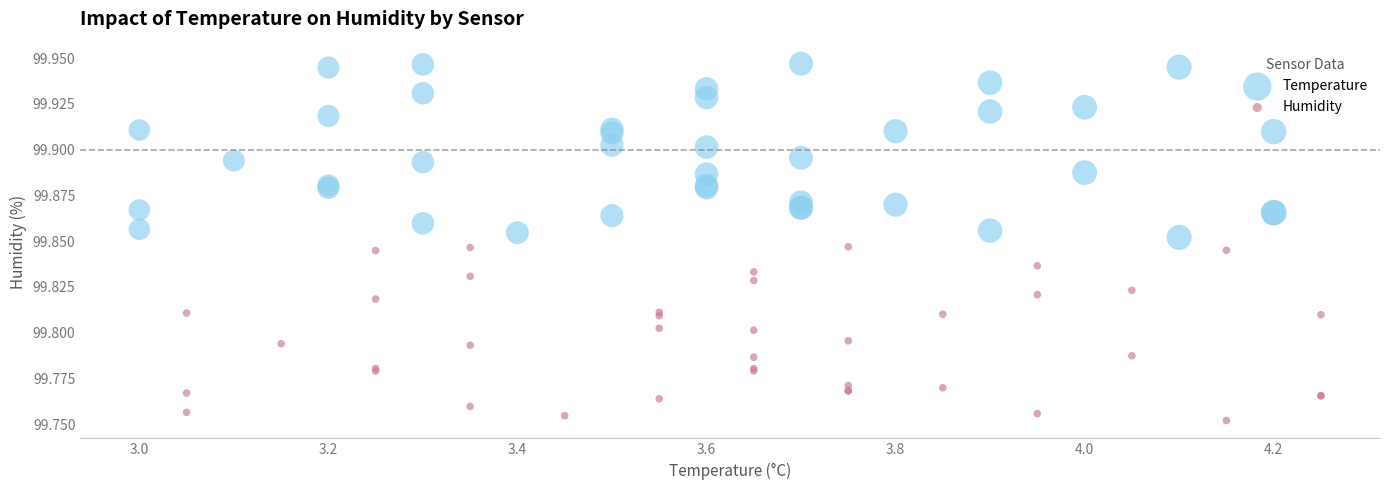

Which series reaches the maximum Y coordinate?

Temperature